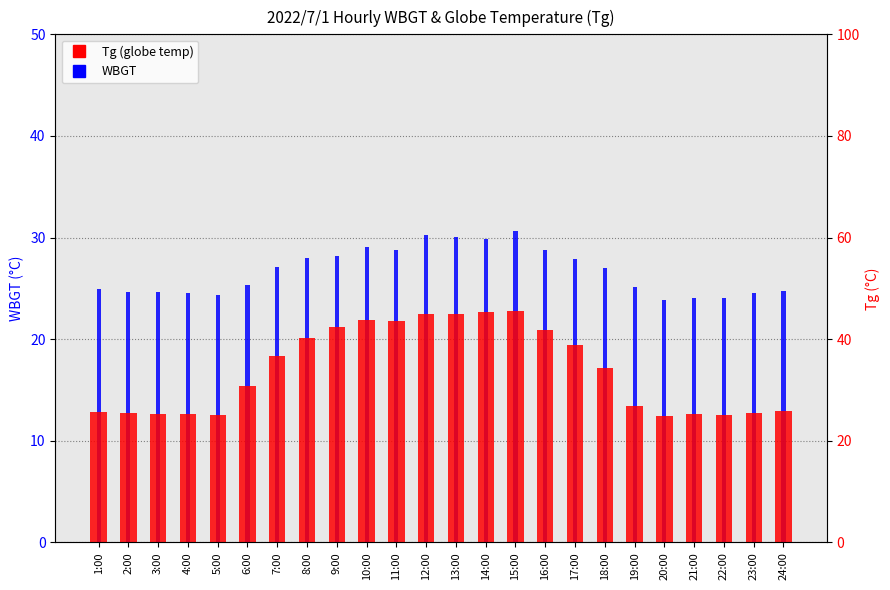

What is the smallest value displayed?

23.9